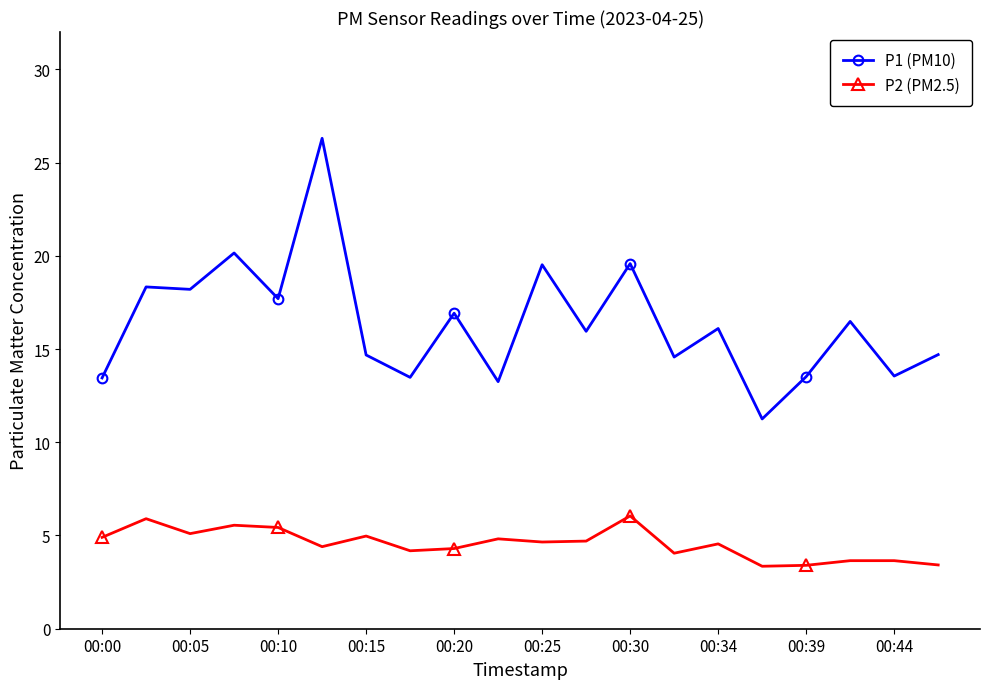

Which series has the largest range (max minus min)?

P1 (PM10)